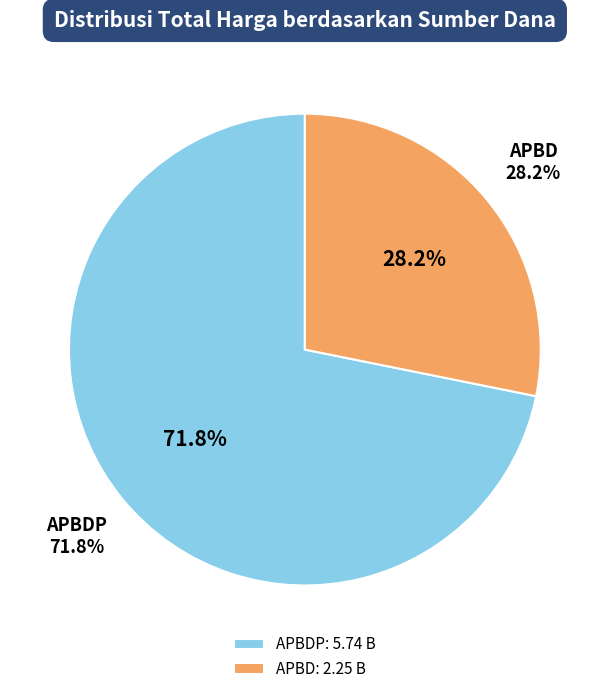

True or false: 2 accounts for 0% of the total.

True